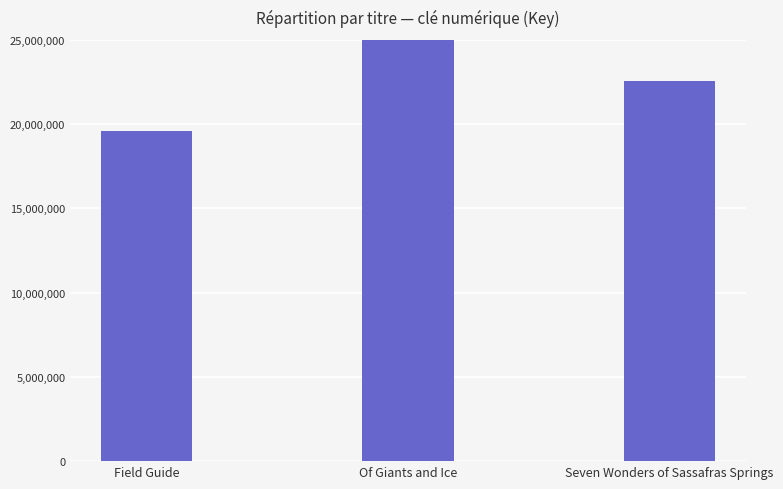

What is the value of the 1st bar from the left?

19580500